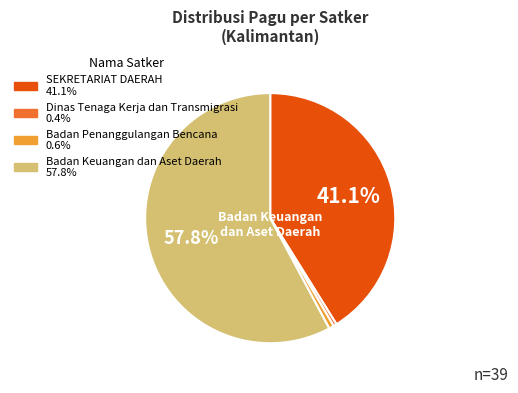

Is there a majority slice in this chart?

Yes